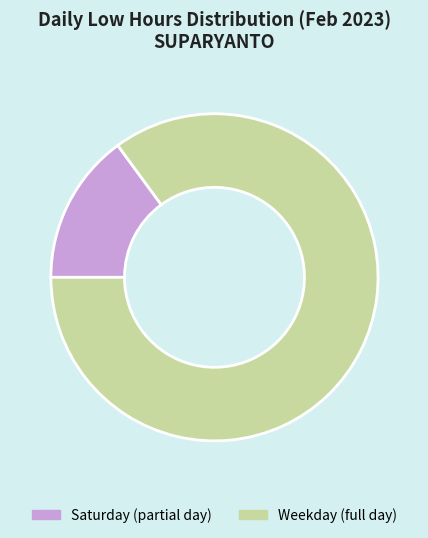

True or false: Weekday (full day) accounts for 85% of the total.

True